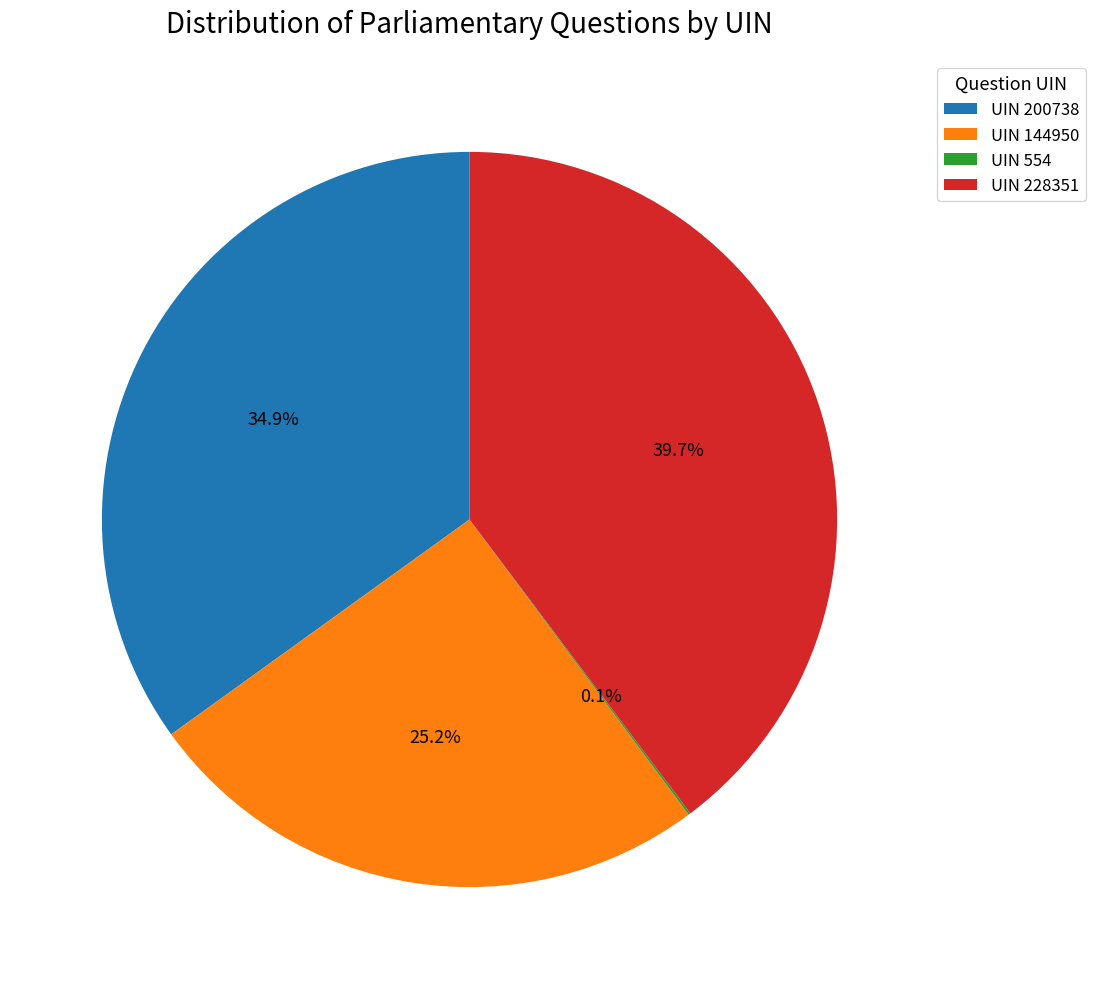

Which slice is the largest?

UIN 228351